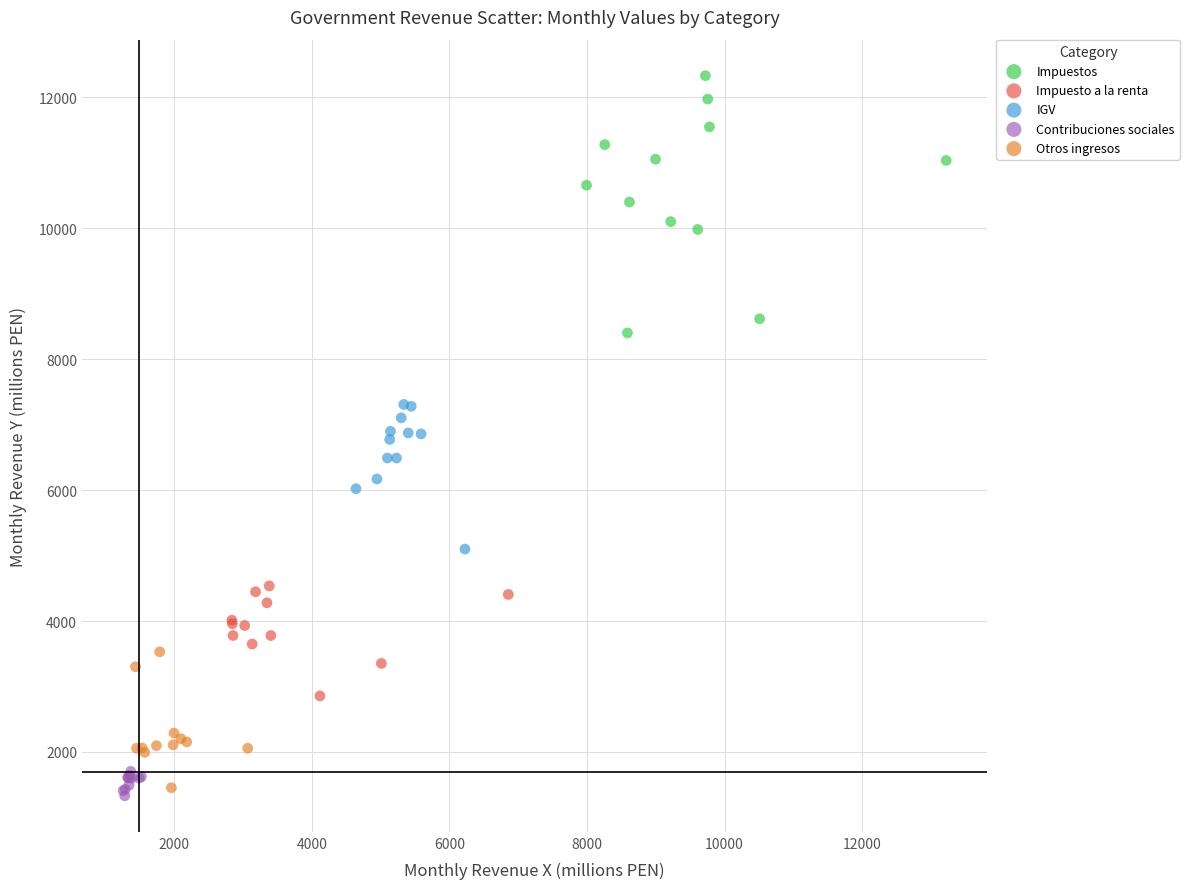

Which series contains the lowest Y value?

Contribuciones sociales